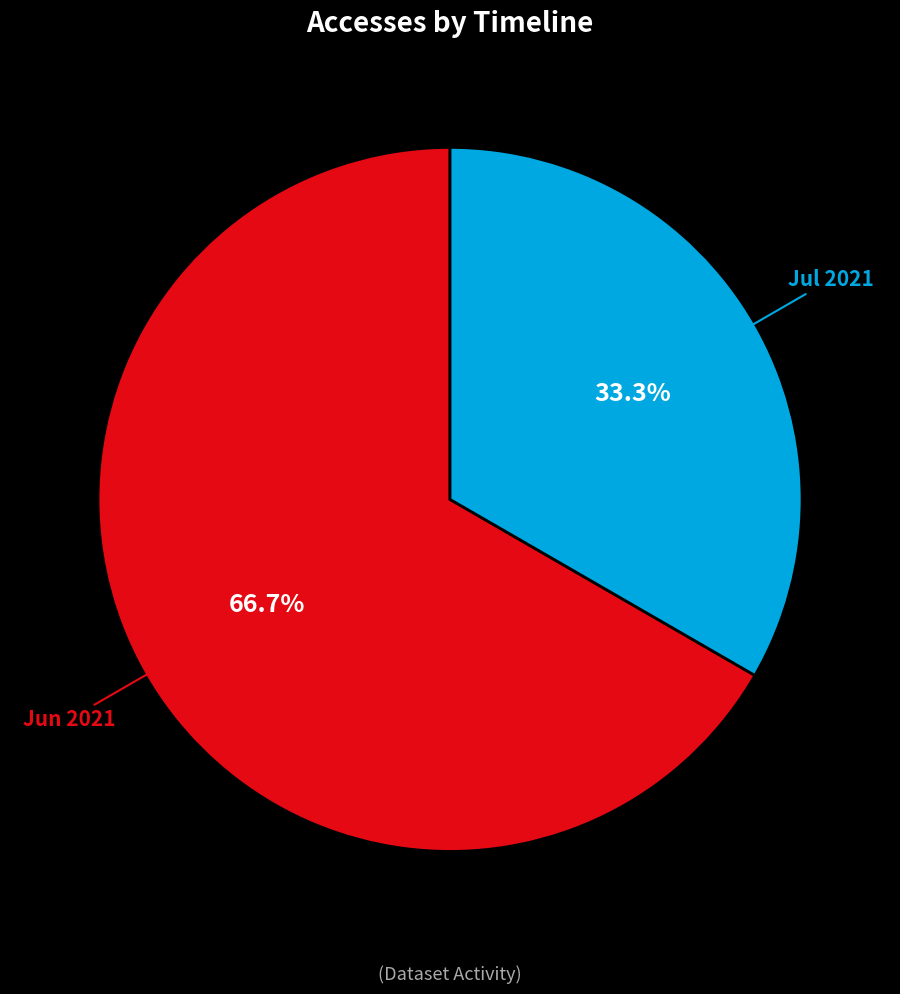

What is the largest slice in the pie chart?

Jun 2021